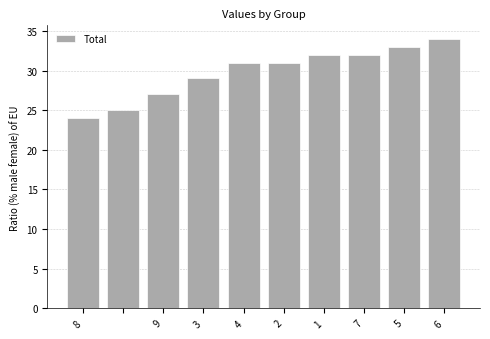

What is the difference between the maximum and second lowest values?

9